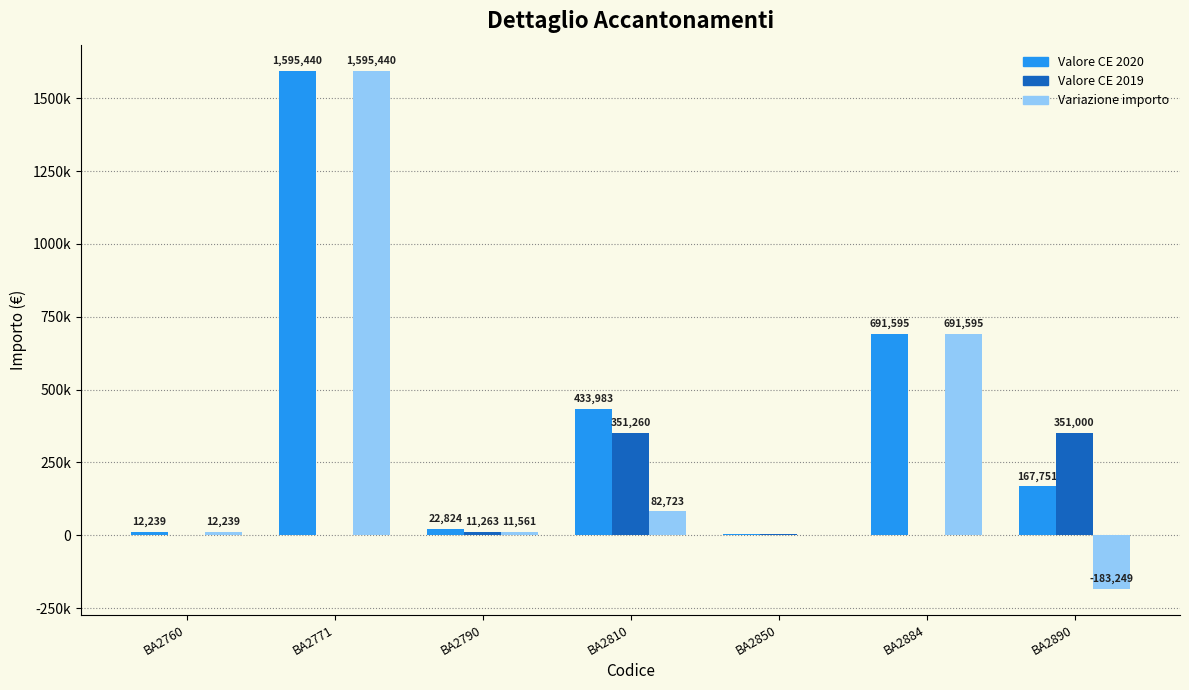

Does the chart contain stacked bars?

No